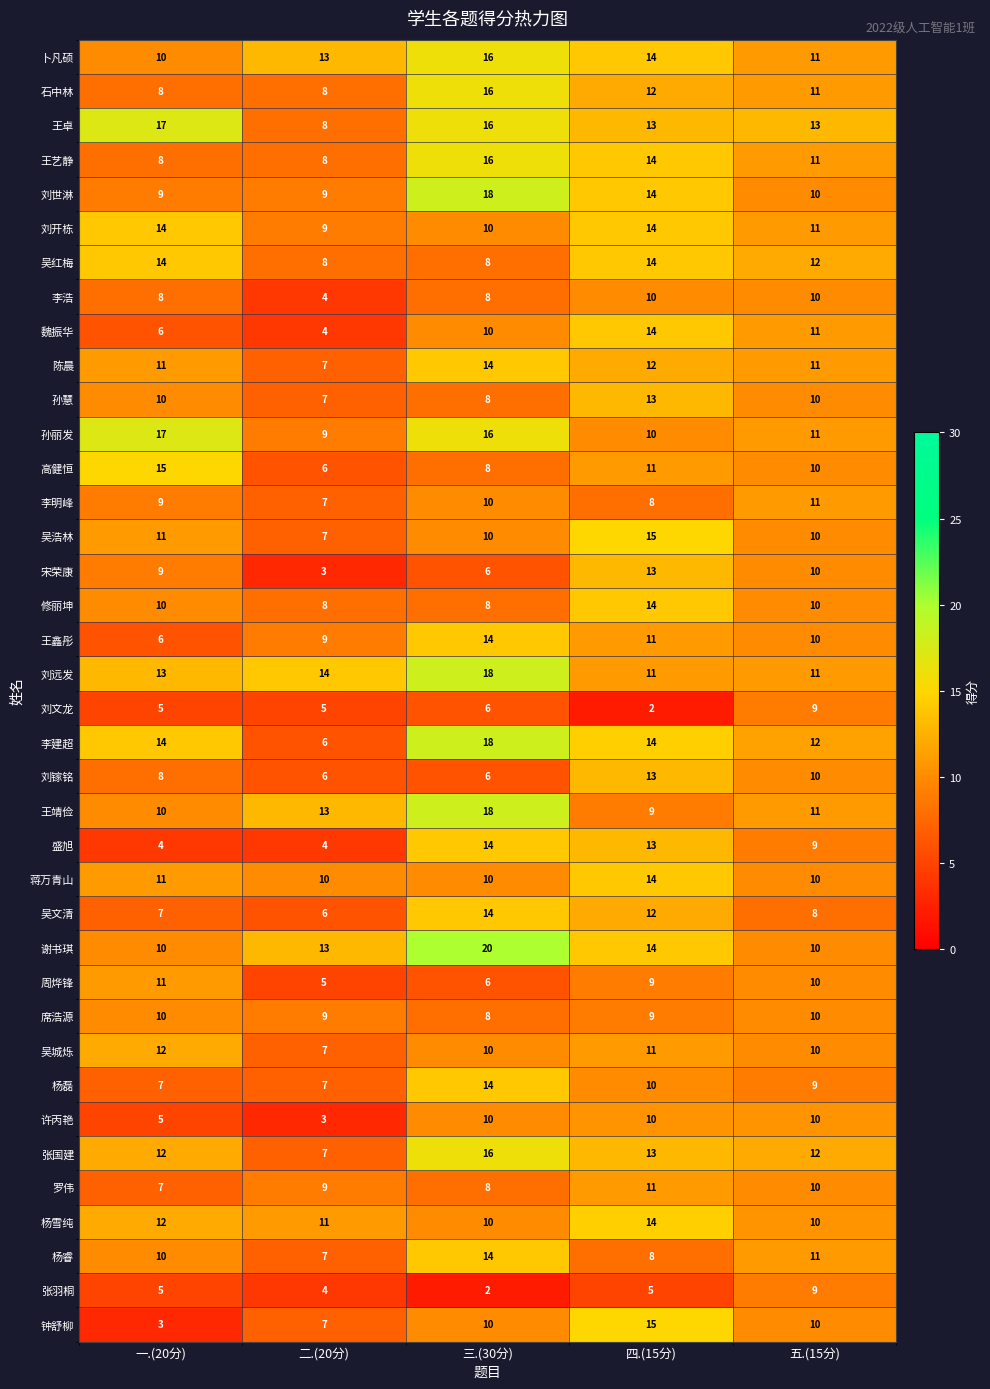

How many 杨磊 values are between 7 and 10?

4